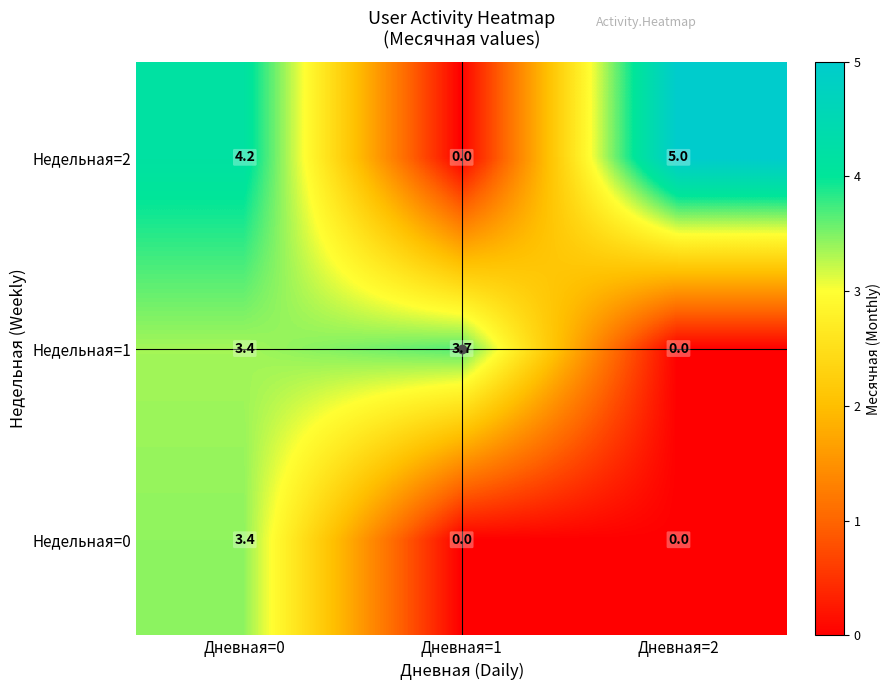

Which series has the widest spread of values?

Недельная=2